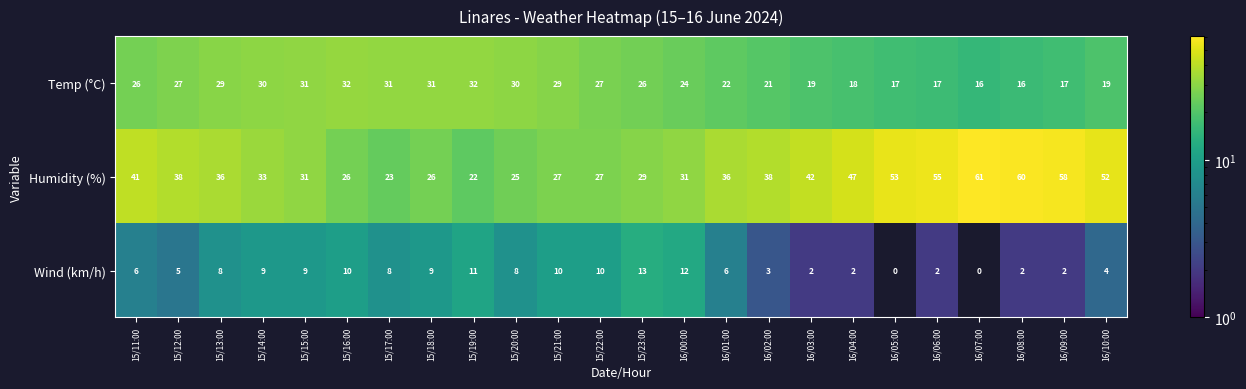

What is the difference between the highest and lowest values at 15/18:00?

22